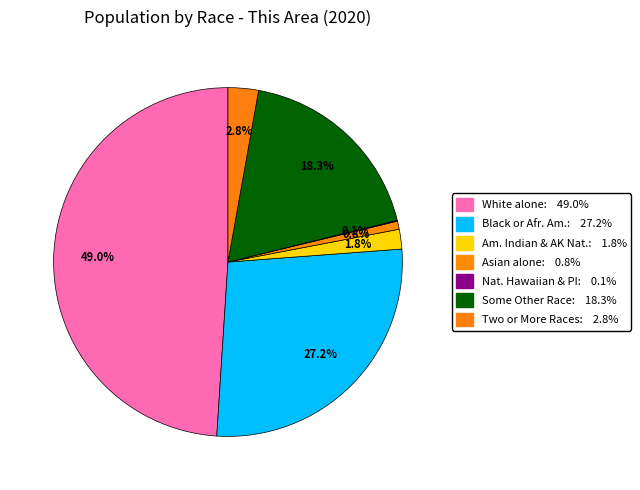

Count the number of slices in the pie.

7